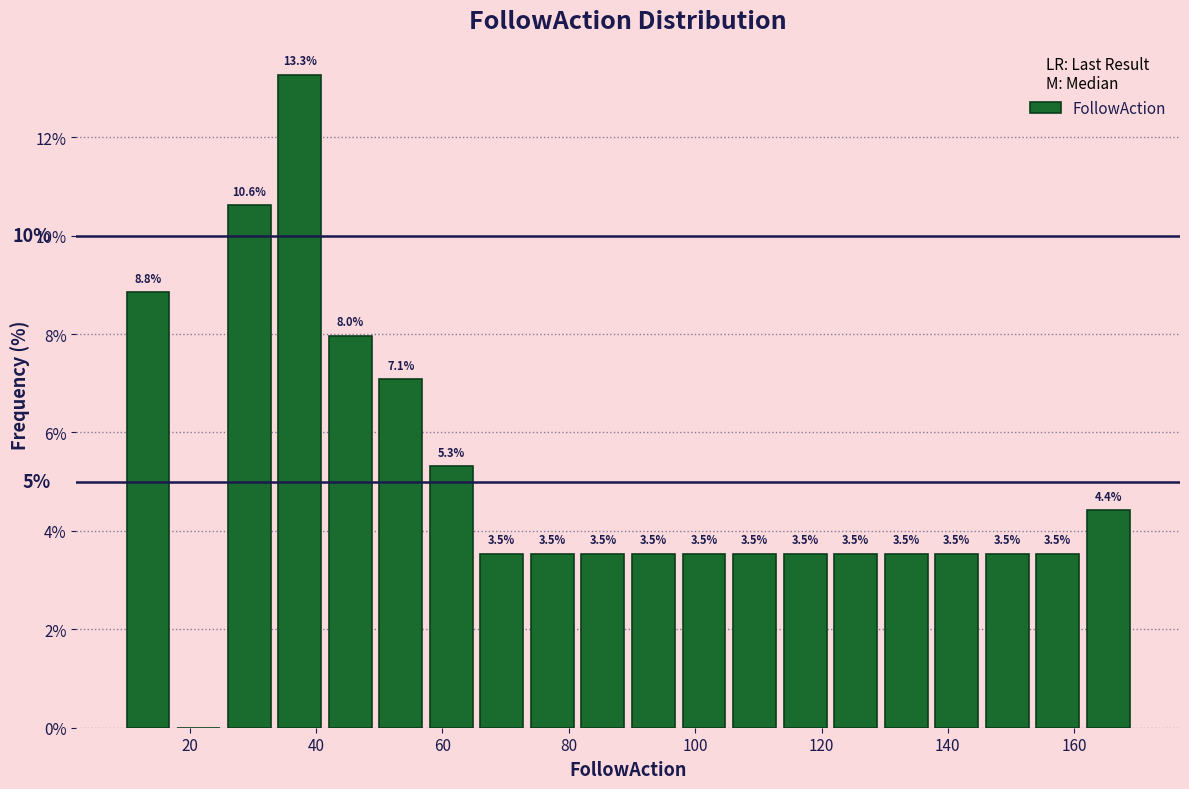

Over which range of the x-axis is the bar tallest?

34 to 42